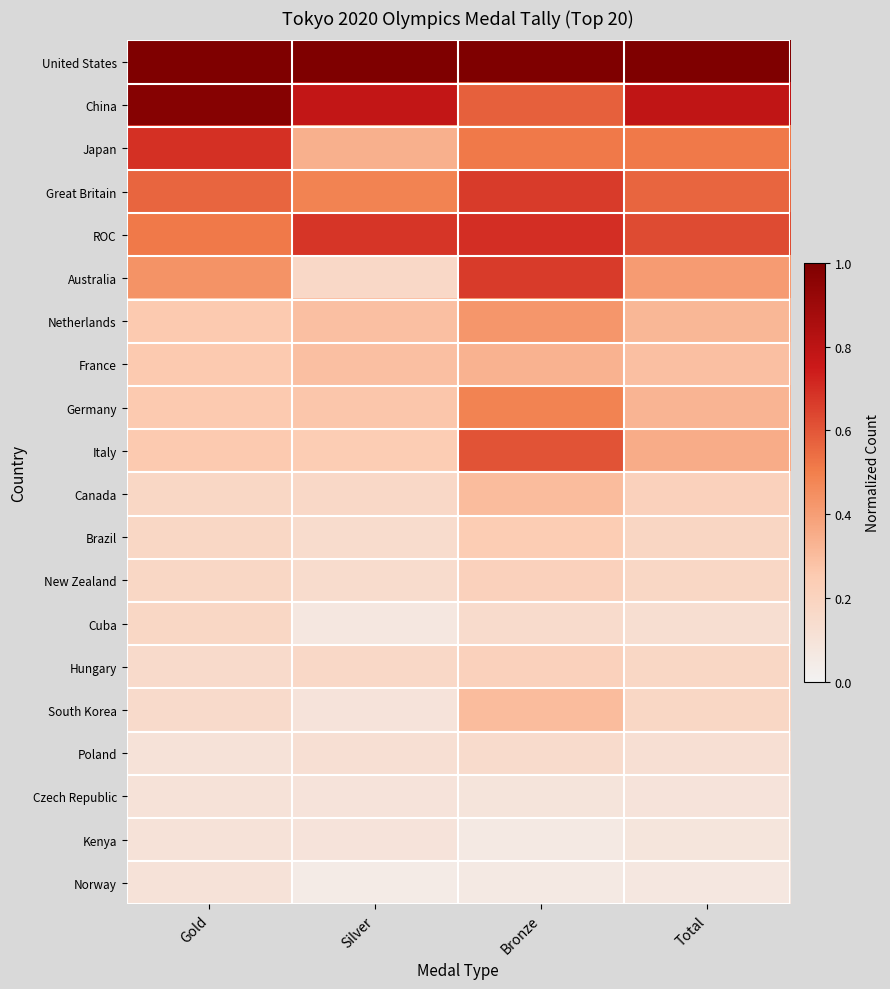

At how many categories does at least one series exceed 0?

4